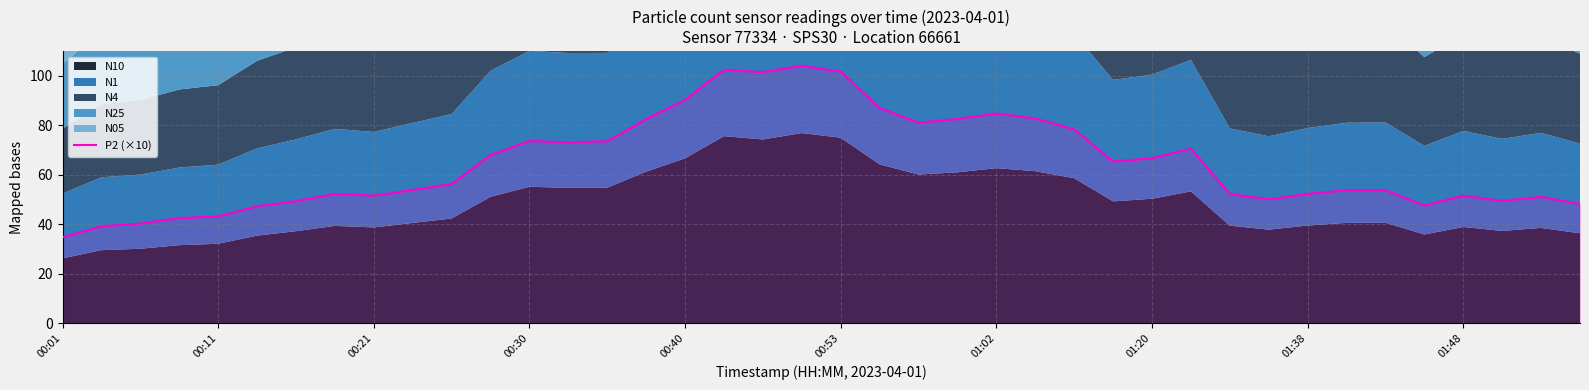

What is the value of the 9th point from the left?

51.6